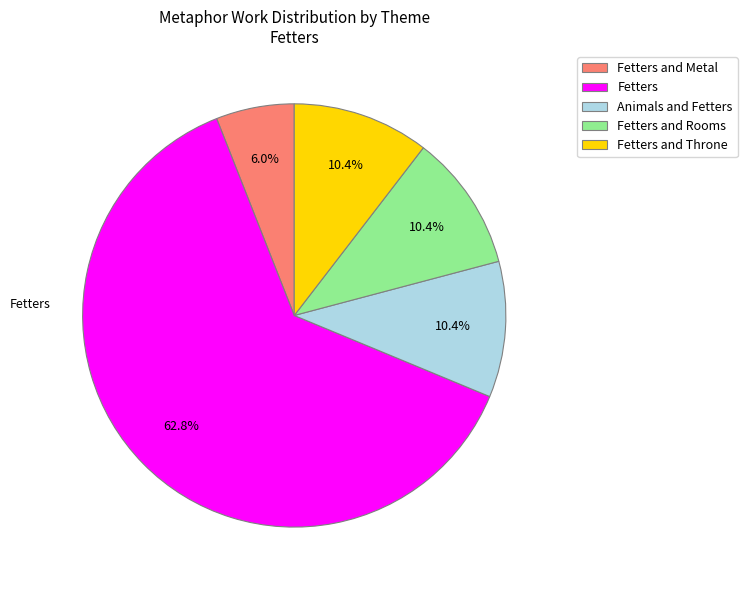

Count the number of slices in the pie.

5